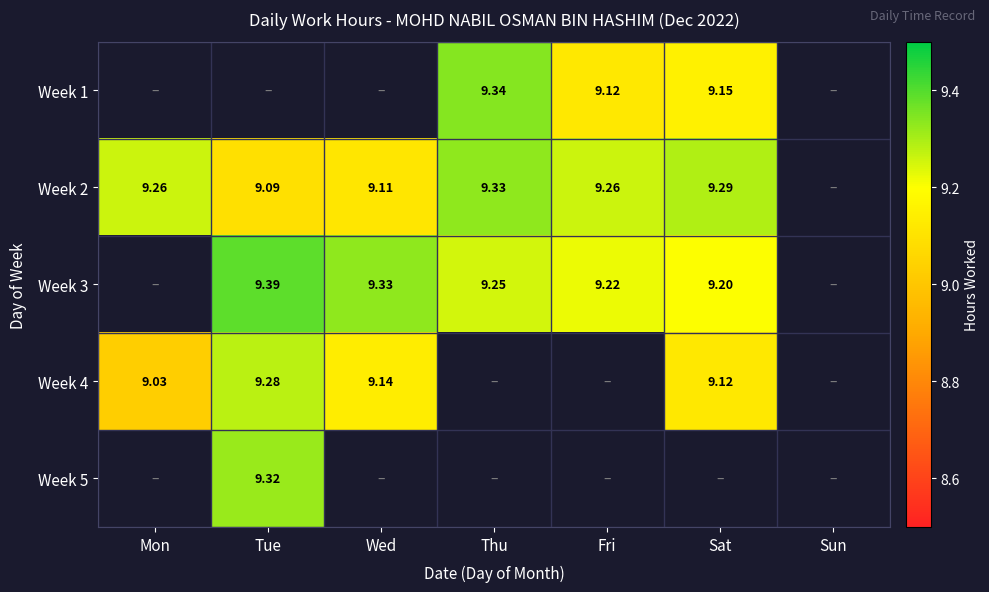

Is the value of Week 3 at Wed greater than the value of Week 4 at Mon?

Yes